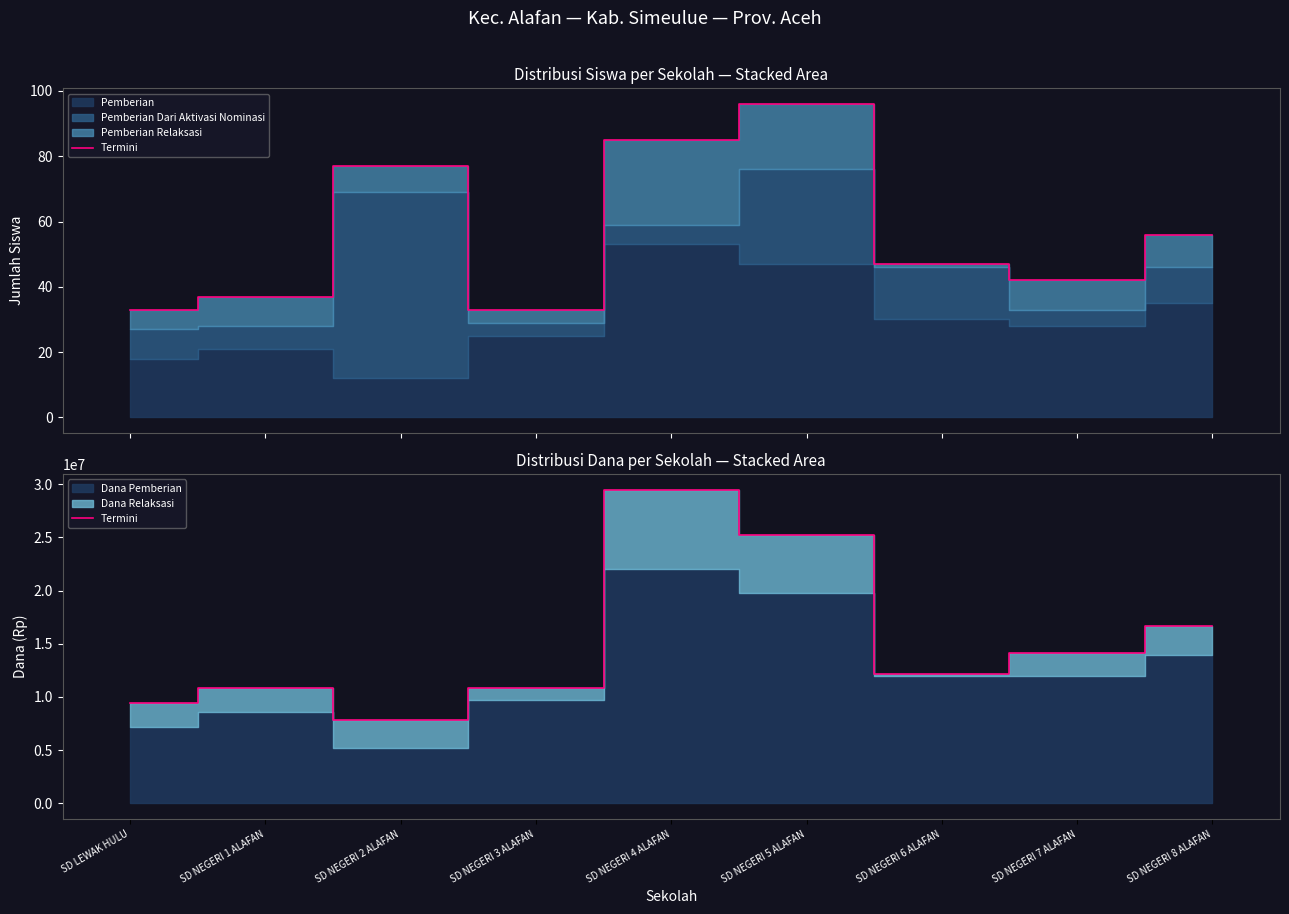

Reading left to right, what are all the values shown in this chart?

SD LEWAK HULU=9450000	SD NEGERI 1 ALAFAN=10800000	SD NEGERI 2 ALAFAN=7875000	SD NEGERI 3 ALAFAN=10800000	SD NEGERI 4 ALAFAN=29475000	SD NEGERI 5 ALAFAN=25200000	SD NEGERI 6 ALAFAN=12150000	SD NEGERI 7 ALAFAN=14175000	SD NEGERI 8 ALAFAN=16650000